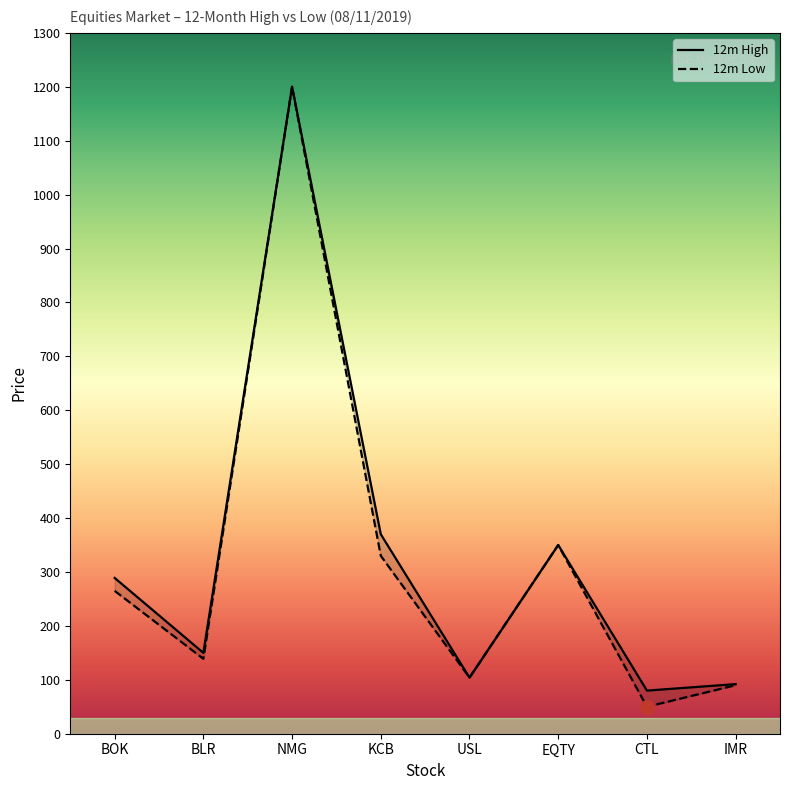

Which series changed the most between BLR and EQTY?

12m Low